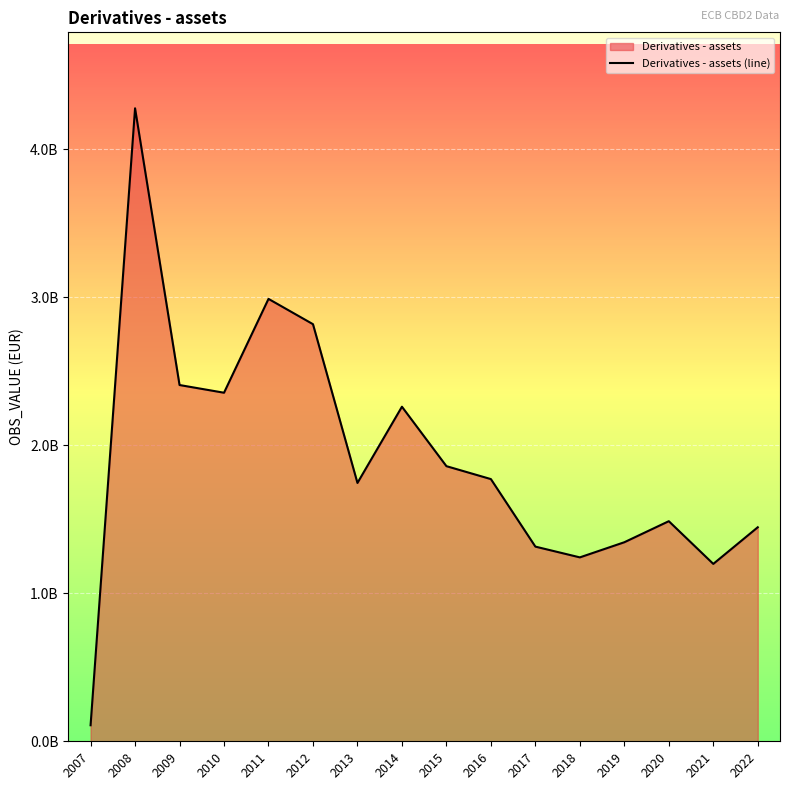

What is the minimum value shown in the chart?

108314514.9